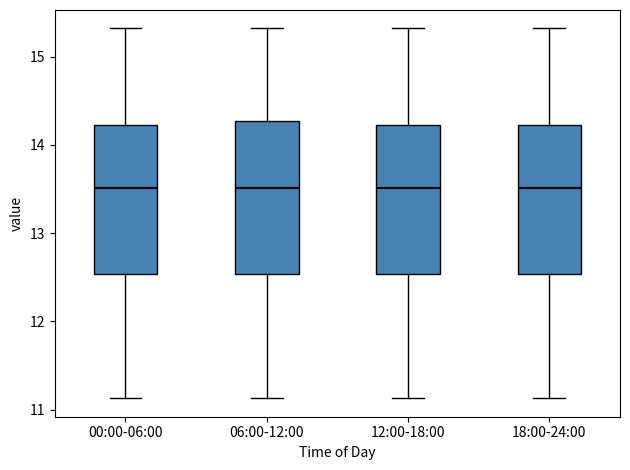

Reading left to right, transcribe this box plot: for each box, give where its median line is, the range the box spans, and where its two whiskers end, as read against the y-axis. The values are not printed on the chart, so give them approximately, as read against the axis.

00:00-06:00: median 13.5, box 12.5 to 14.2, whiskers 11.1 to 15.3
06:00-12:00: median 13.5, box 12.5 to 14.3, whiskers 11.1 to 15.3
12:00-18:00: median 13.5, box 12.5 to 14.2, whiskers 11.1 to 15.3
18:00-24:00: median 13.5, box 12.5 to 14.2, whiskers 11.1 to 15.3